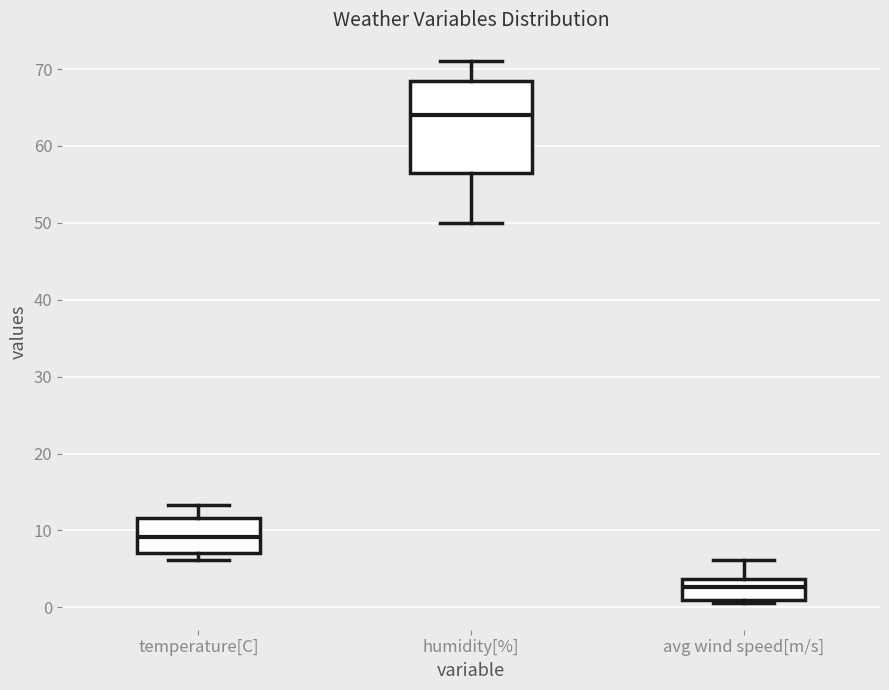

Where is the lower edge of the box for temperature[C] on the y-axis? The values are not printed on the chart, so give them approximately, as read against the axis.

7